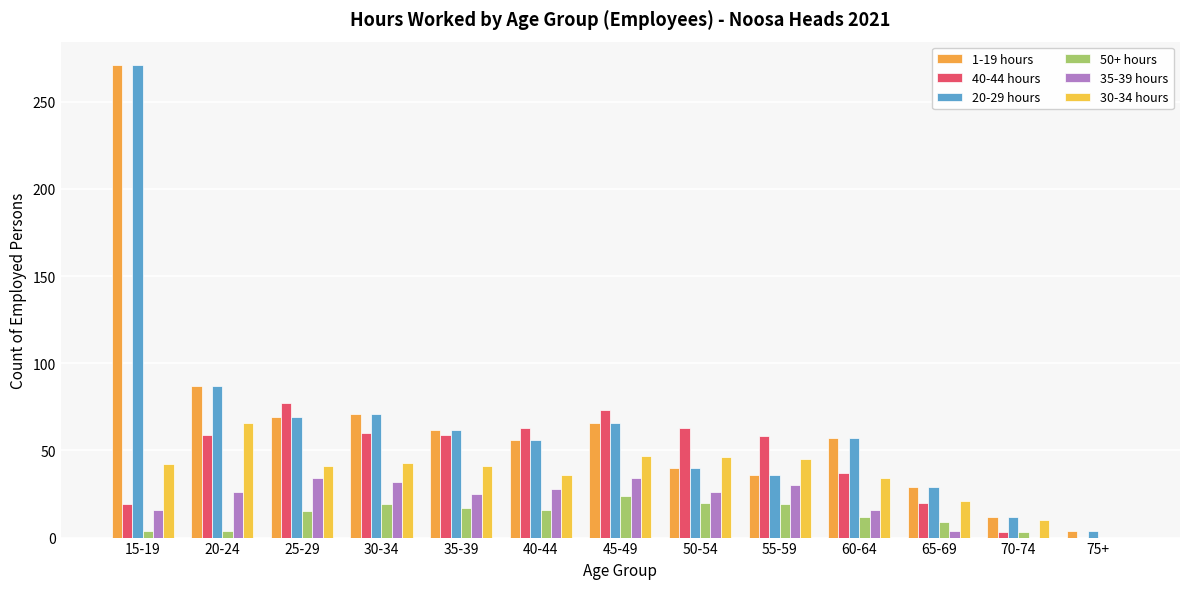

Is the value of 50+ hours at 35-39 greater than the value of 35-39 hours at 45-49?

No